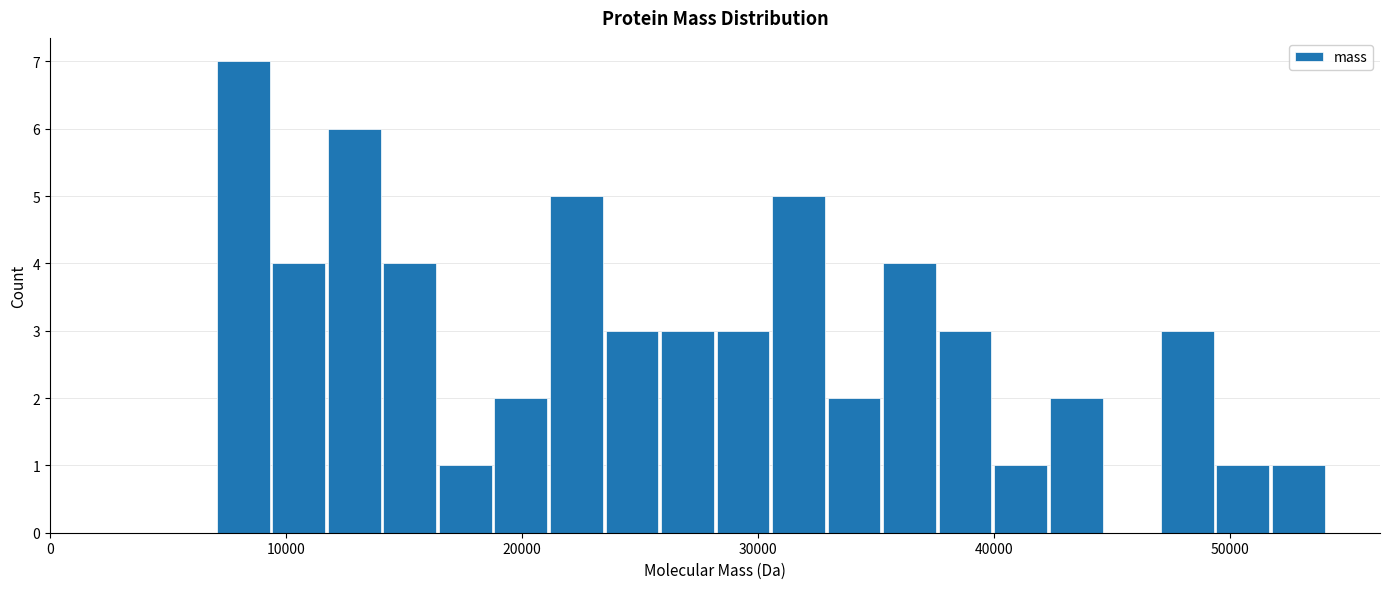

Read against the x-axis, roughly where is the centre of the tallest bar?

8000